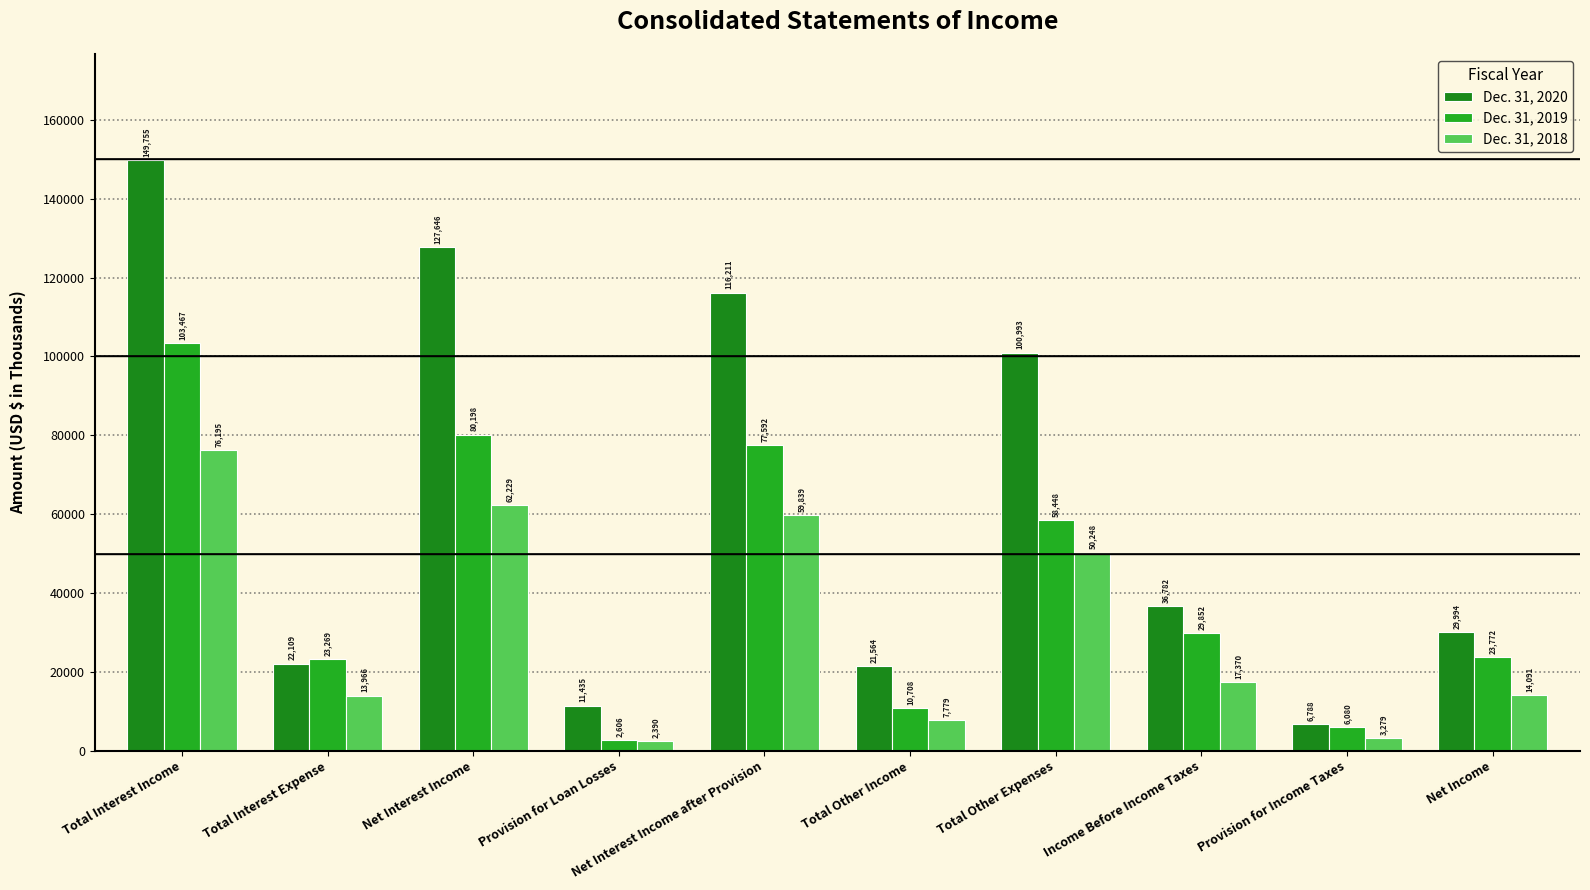

The value of Dec. 31, 2020 at Total Other Income is 21564. True or false?

True